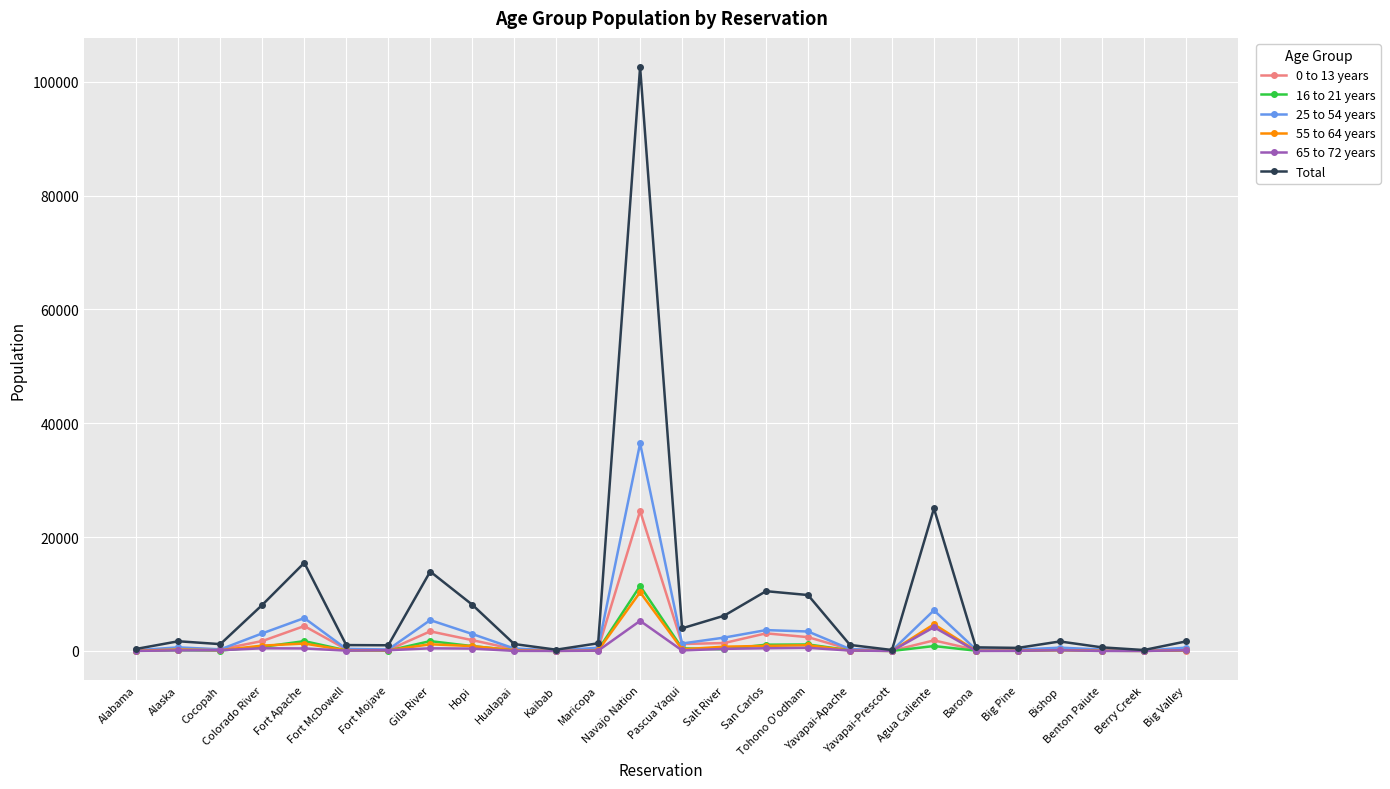

How many values in the Total series are below 1675?

13